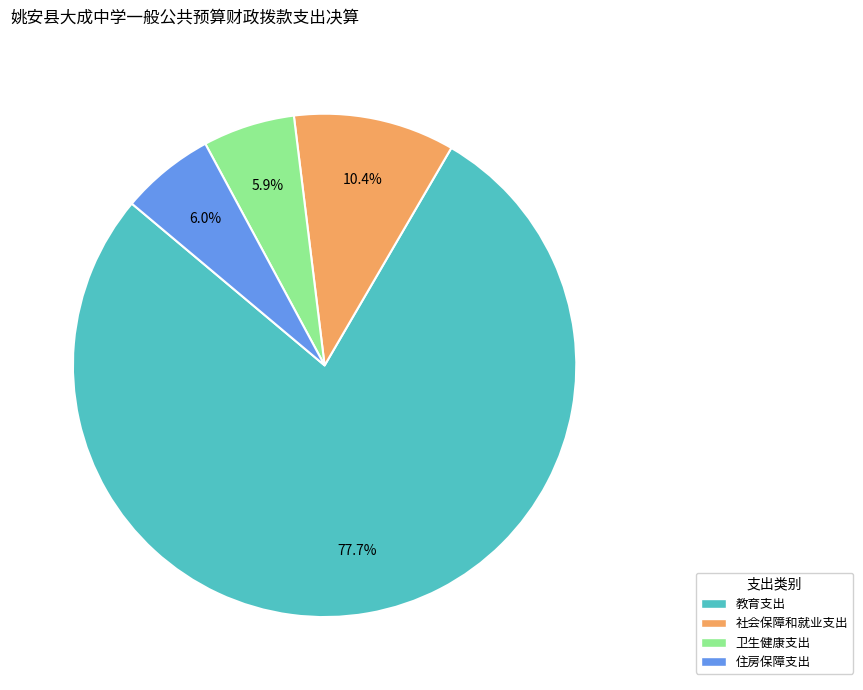

Combined, what portion of the pie is 卫生健康支出 and 住房保障支出?

11.9%